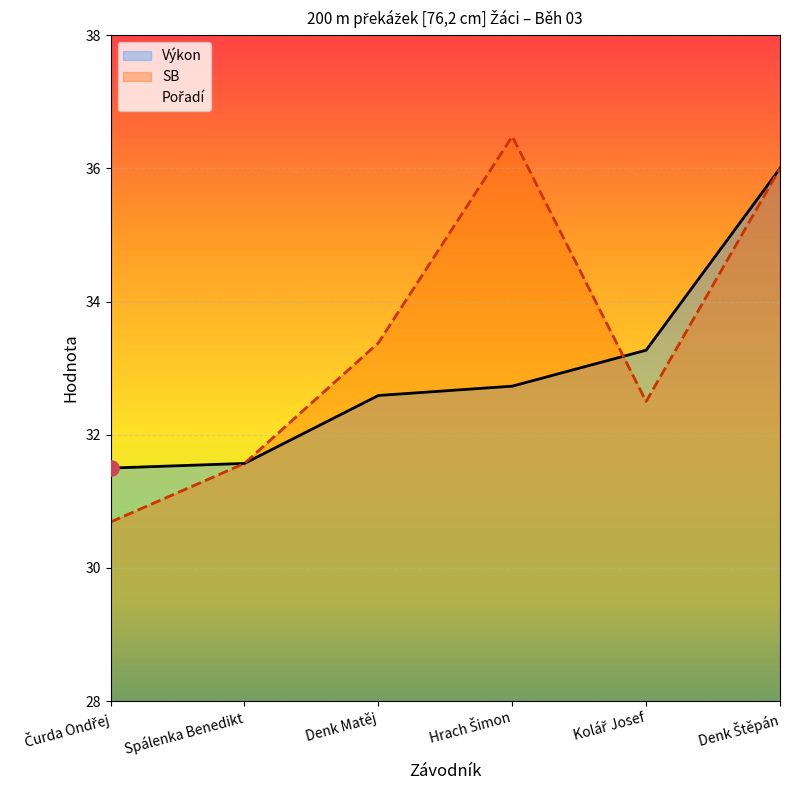

Which series has the largest total across all categories?

SB